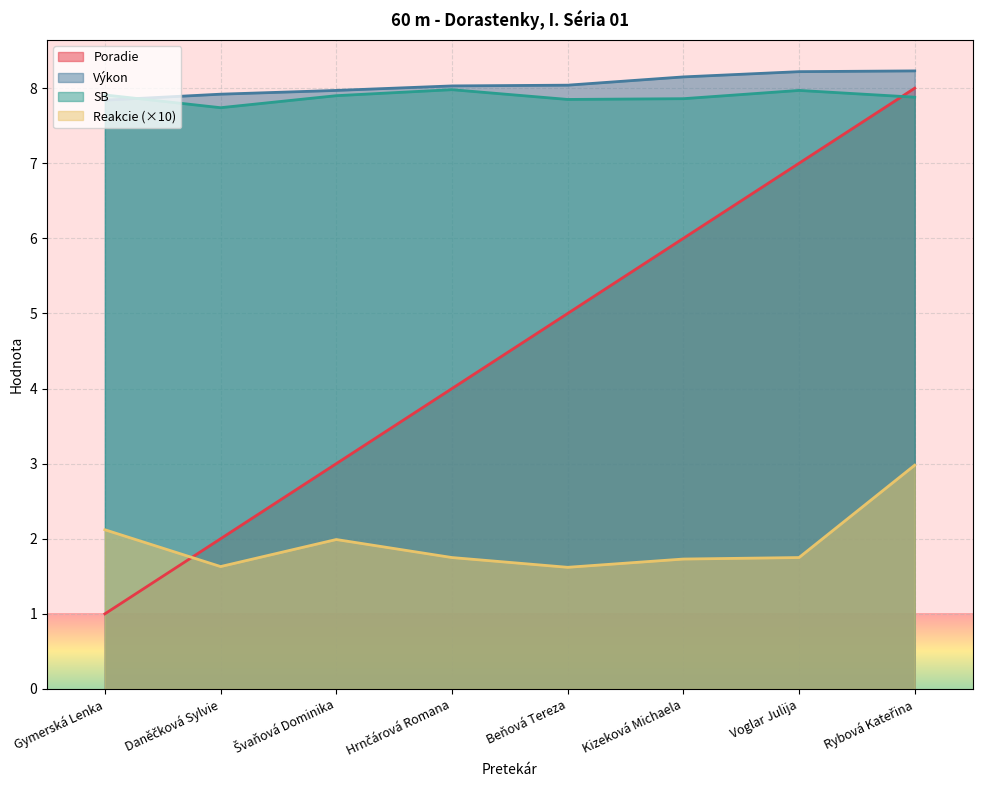

What is the label of the 2nd point from the left?

Daněčková Sylvie